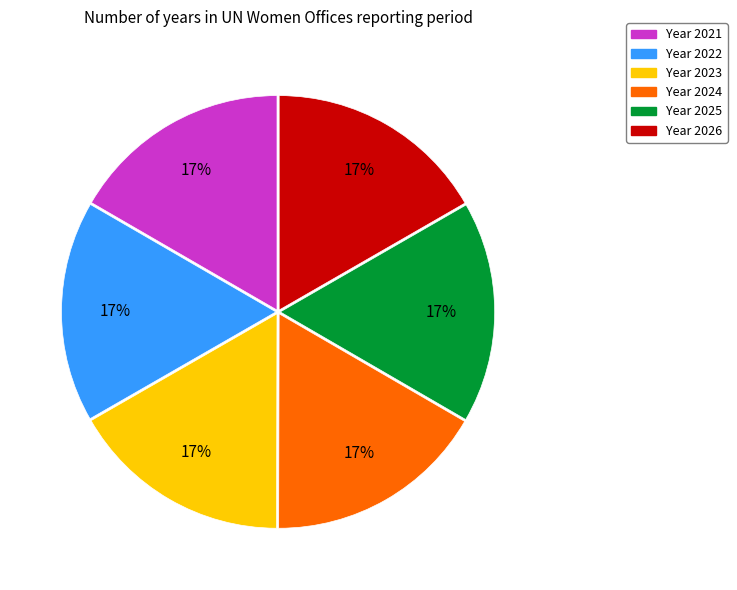

How many segments does this pie chart have?

6